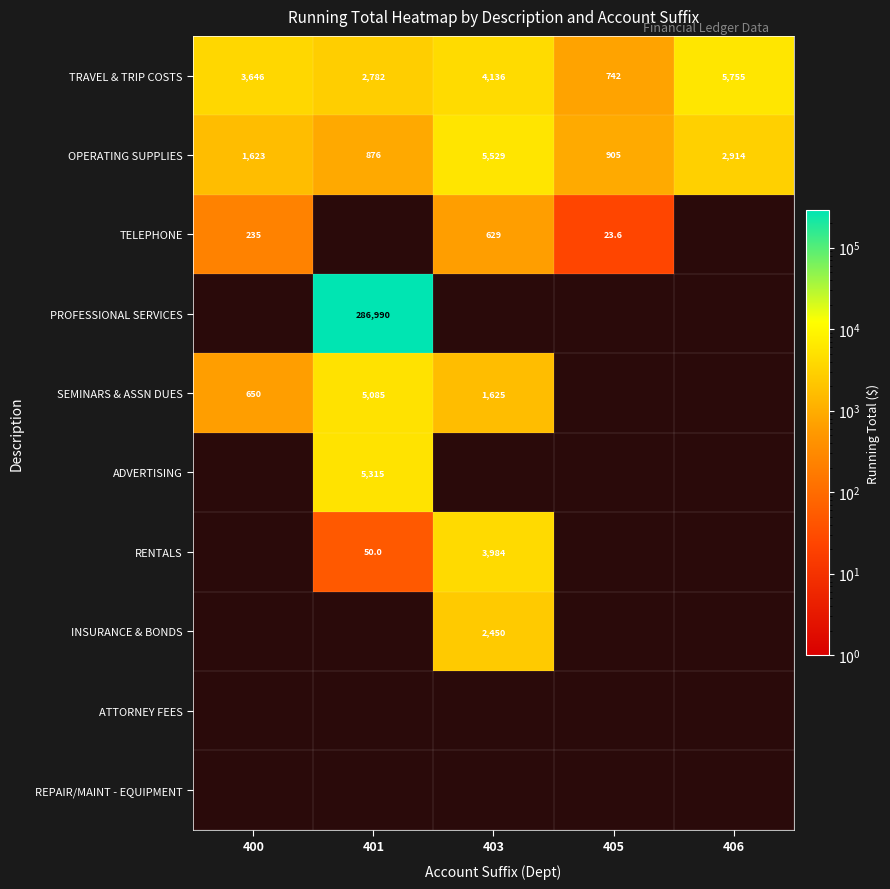

Which series has the widest spread of values?

TRAVEL & TRIP COSTS